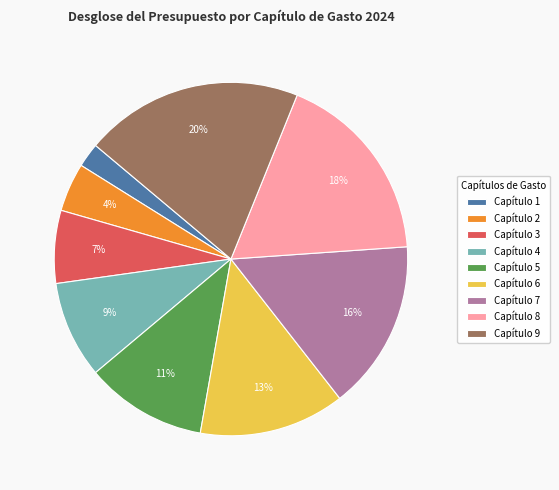

How many segments does this pie chart have?

9